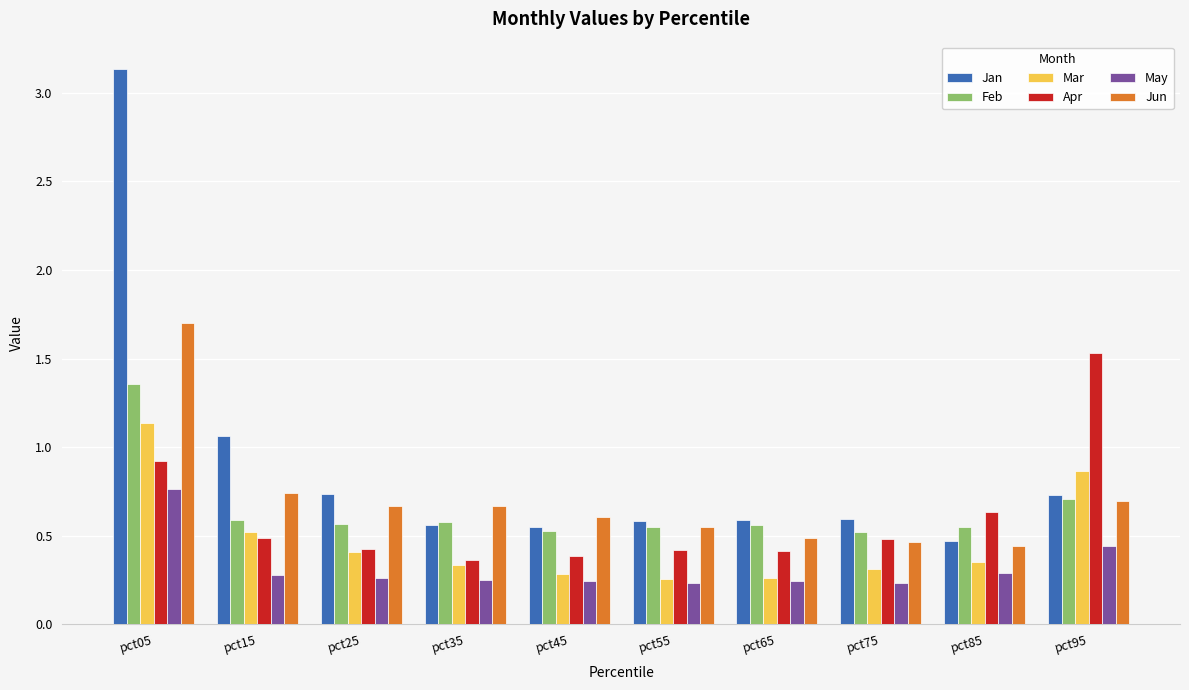

Which series has the largest range (max minus min)?

Jan